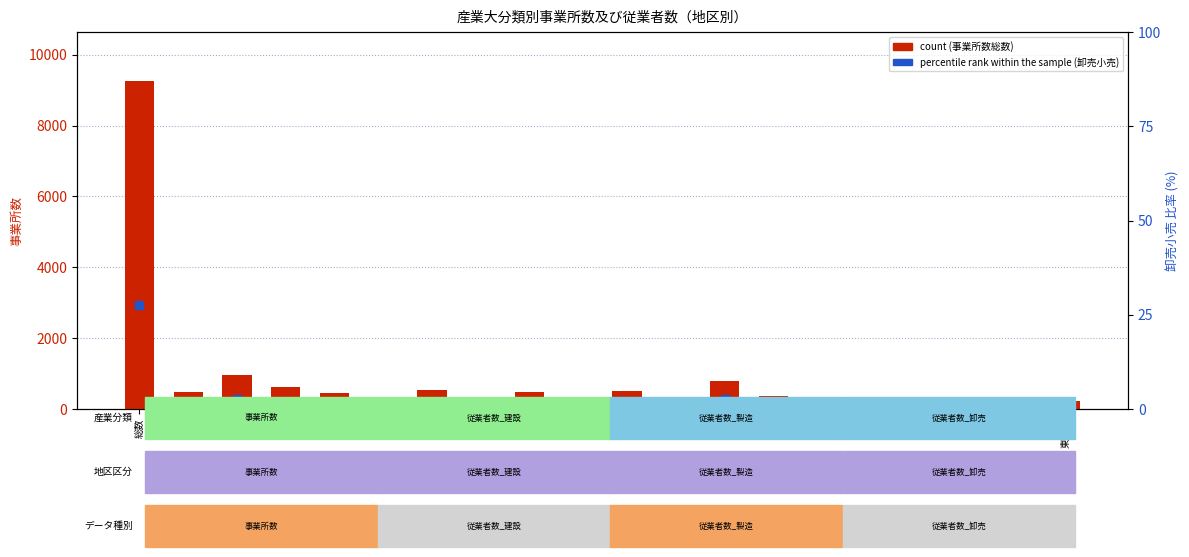

Which series reaches the minimum Y coordinate?

percentile rank within the sample